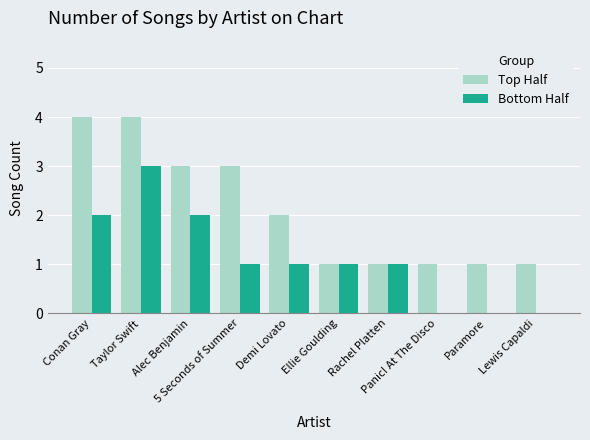

How many categories are shown in the chart?

10